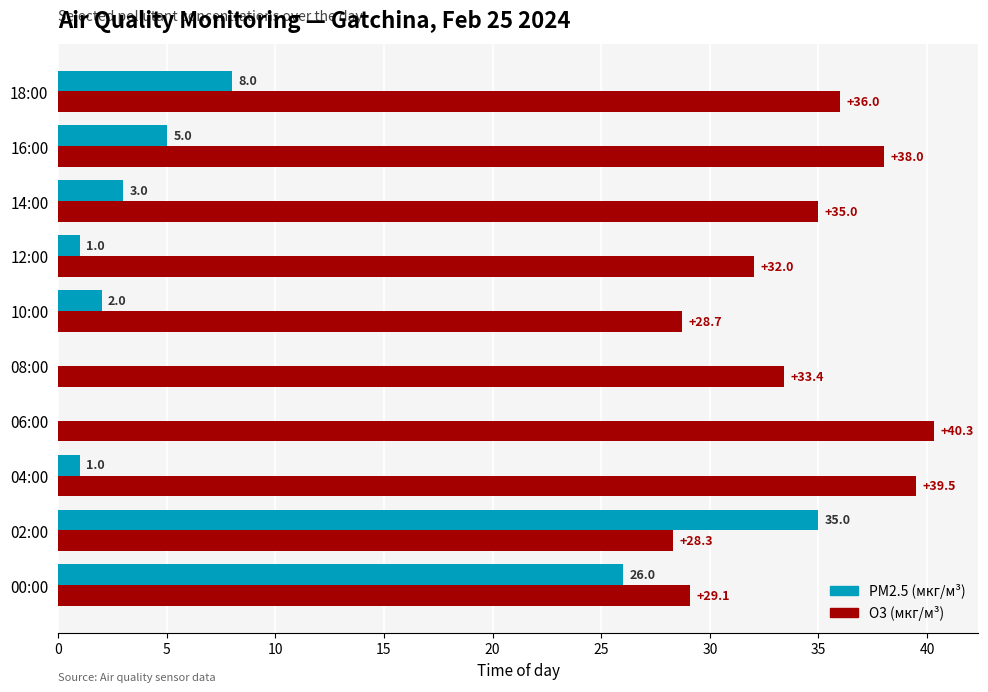

Which series has the largest total across all categories?

O3 (мкг/м³)